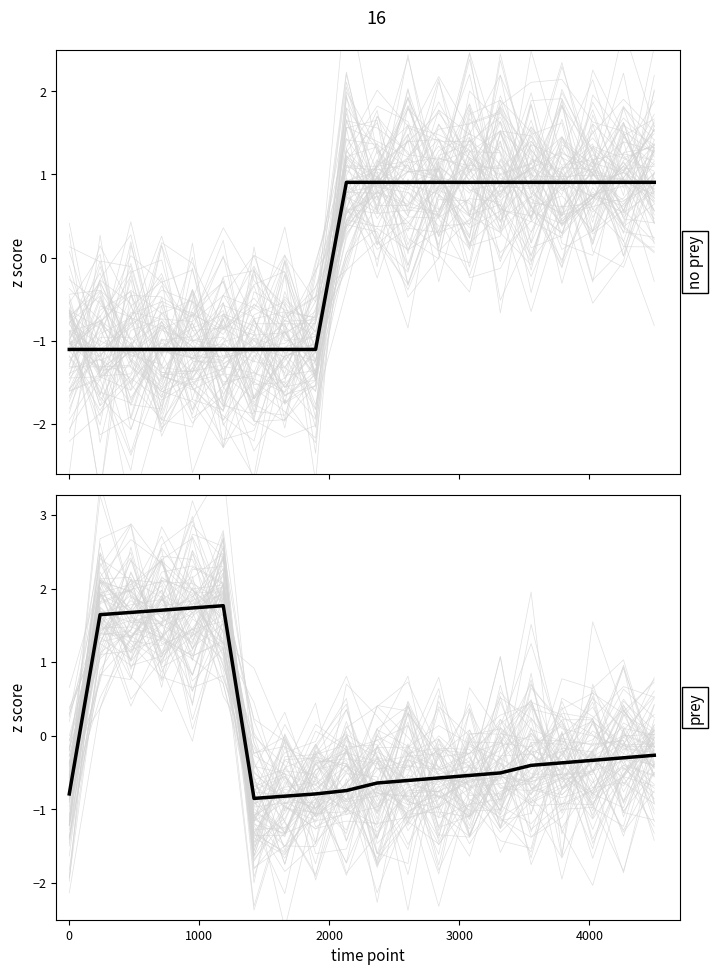

Reading right to left, what are all the values shown in this chart?

Kupona likme %: 0.9	0.9	0.9	0.9	0.9	0.9	0.9	0.9	0.9	0.9	0.9	-1.1	-1.1	-1.1	-1.1	-1.1	-1.1	-1.1	-1.1	-1.1
Uzkrātais ienākums: -0.3	-0.3	-0.3	-0.4	-0.4	-0.5	-0.5	-0.6	-0.6	-0.6	-0.7	-0.8	-0.8	-0.9	1.8	1.7	1.7	1.7	1.6	-0.8